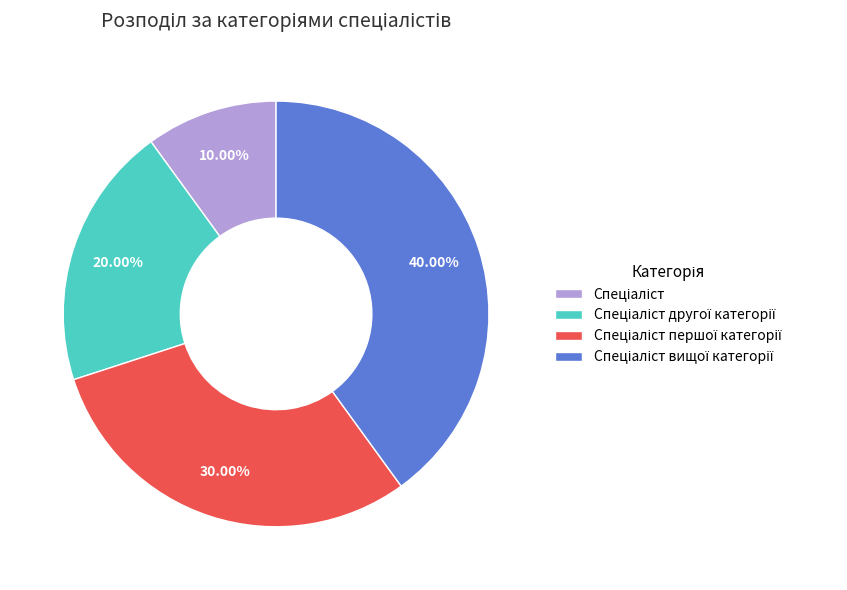

Does any single category account for the majority?

No